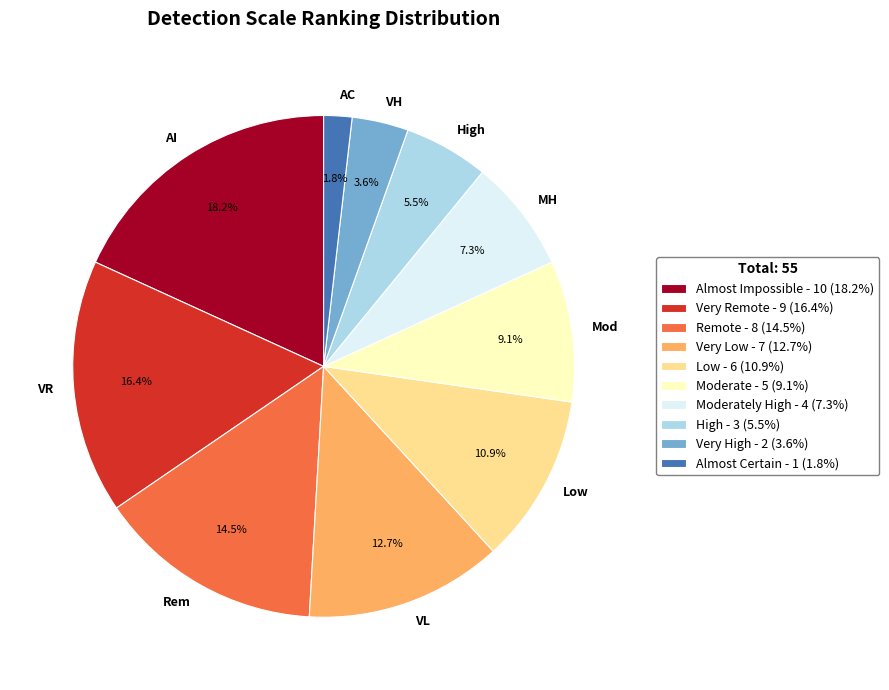

Count the number of slices in the pie.

10